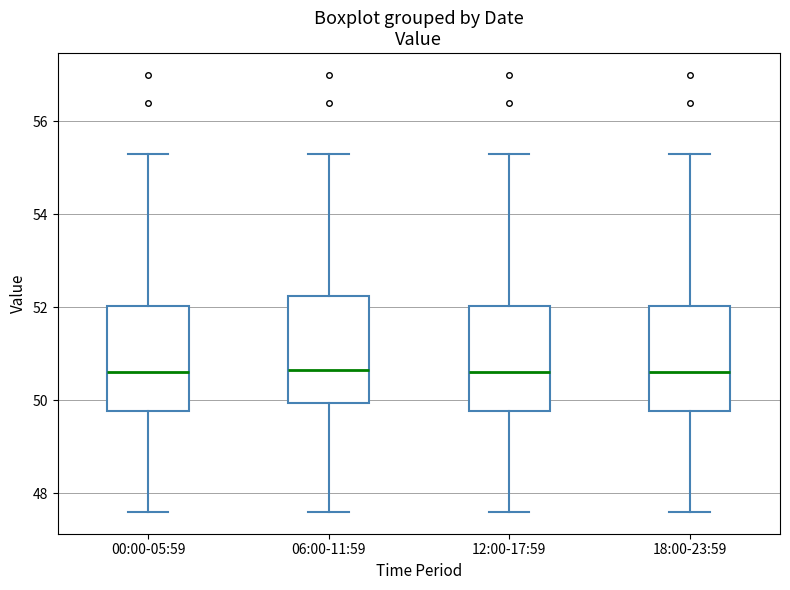

Reading left to right, transcribe this box plot: for each box, give where its median line is, the range the box spans, and where its two whiskers end, as read against the y-axis. The values are not printed on the chart, so give them approximately, as read against the axis.

00:00-05:59: median 50.6, box 49.8 to 52.0, whiskers 47.6 to 55.4
06:00-11:59: median 50.6, box 50.0 to 52.2, whiskers 47.6 to 55.4
12:00-17:59: median 50.6, box 49.8 to 52.0, whiskers 47.6 to 55.4
18:00-23:59: median 50.6, box 49.8 to 52.0, whiskers 47.6 to 55.4